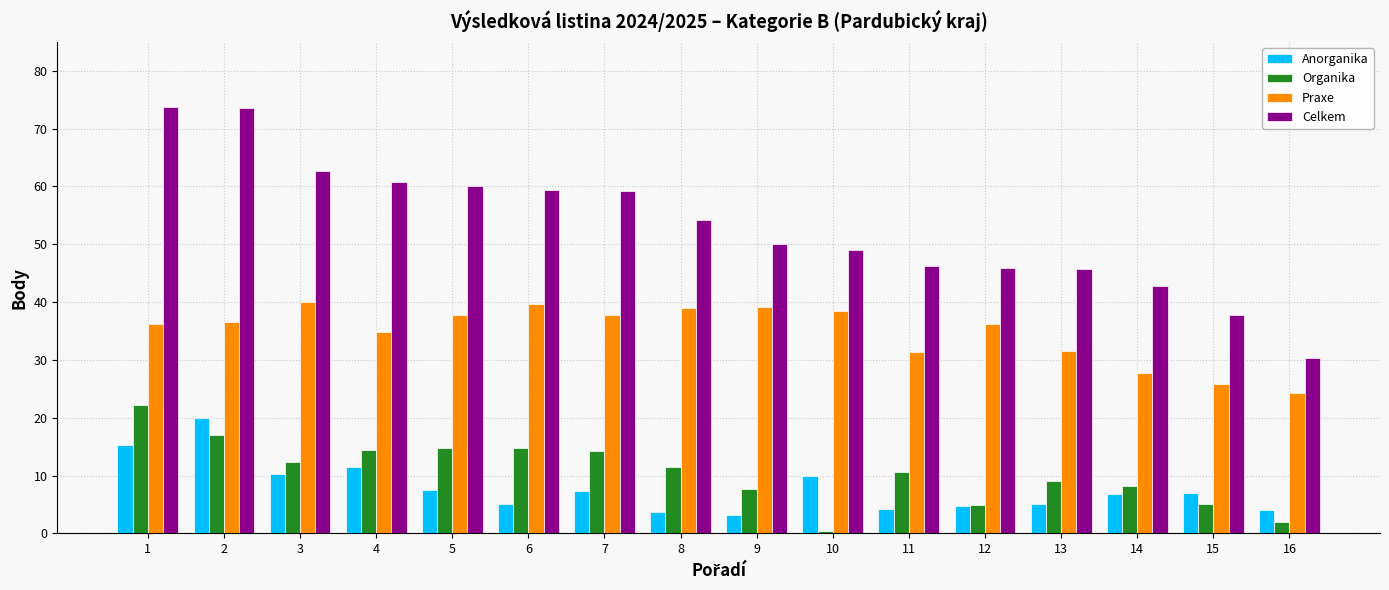

Is the value of Anorganika at 12 greater than the value of Praxe at 4?

No